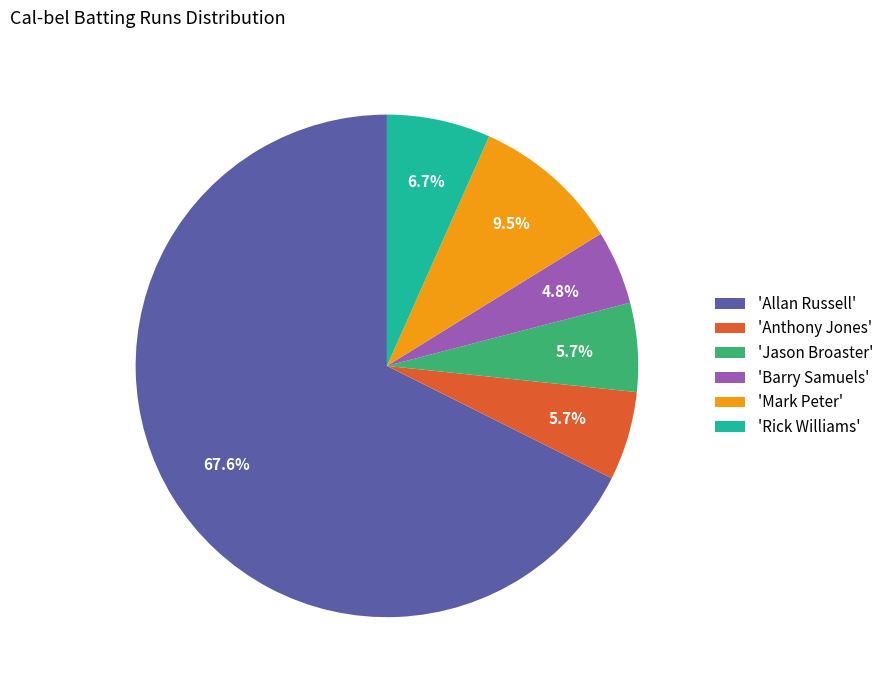

Combined, do 'Jason Broaster' and 'Anthony Jones' account for over 50%?

No